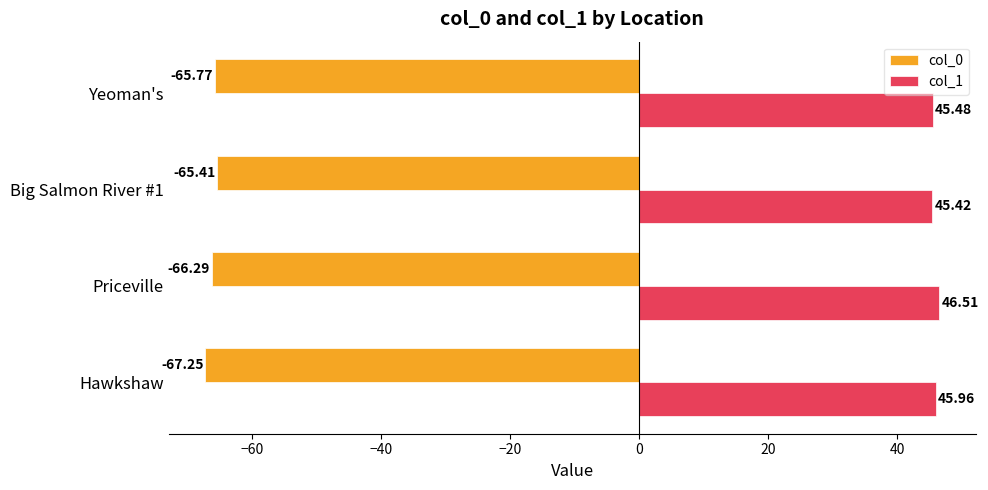

What is the sum of all col_0 values?

-264.7